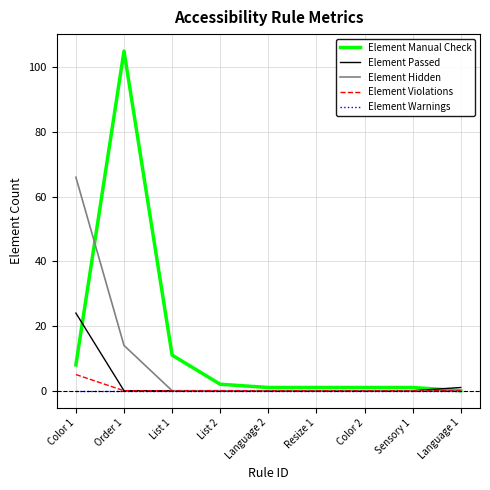

Rank the series by their maximum value, from lowest to highest.

Element Warnings, Element Violations, Element Passed, Element Hidden, Element Manual Check